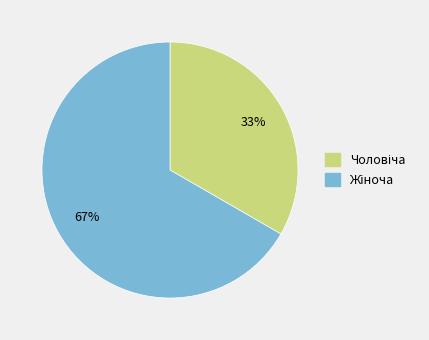

To the nearest percent, what is the average slice percentage?

50%